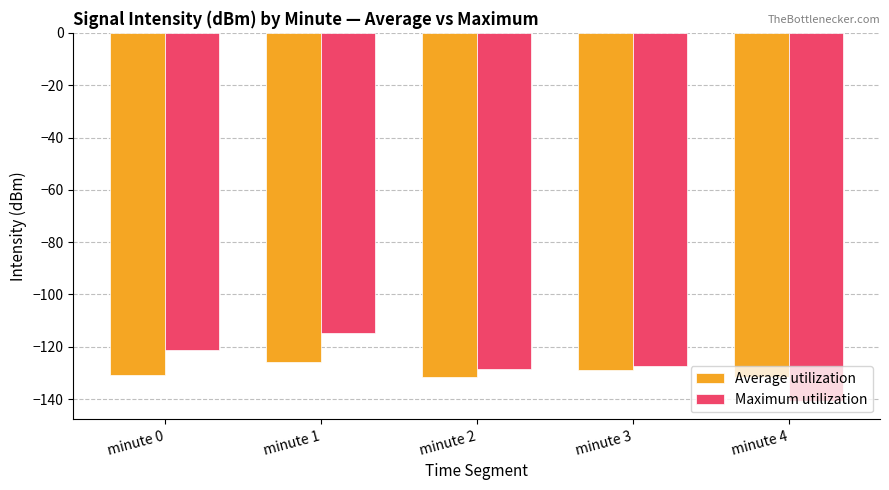

What is the spread (max minus min) of values at minute 1?

11.2